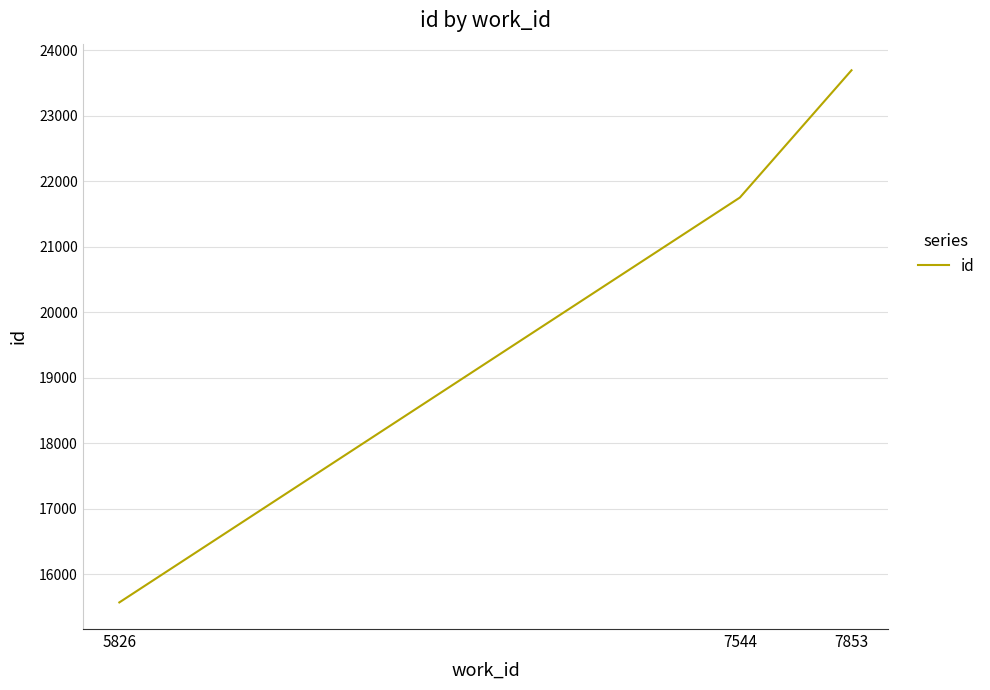

At which category does the chart reach its minimum across all series?

5826